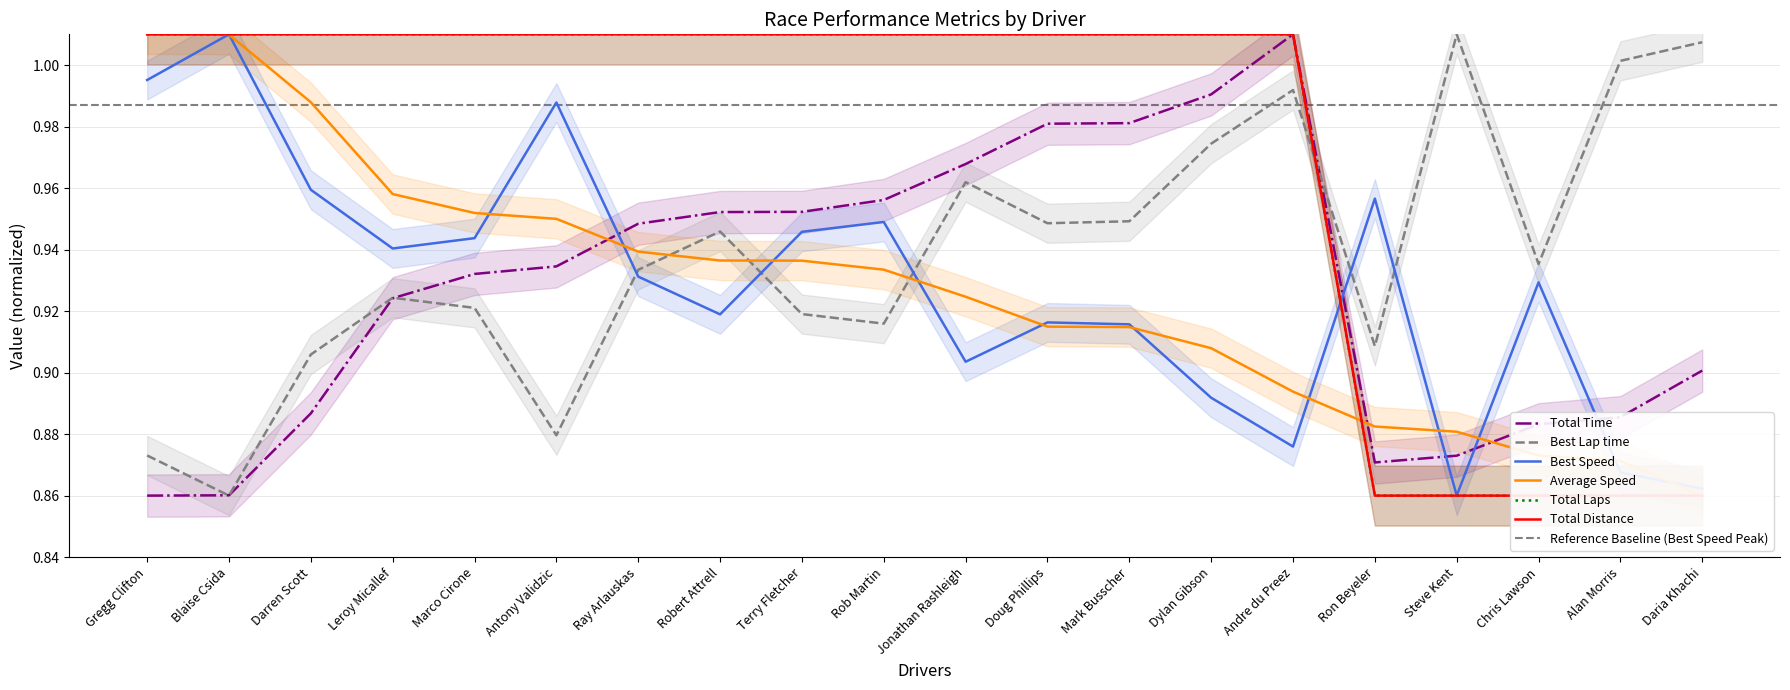

What is the difference between the Total Laps values at Chris Lawson and Mark Busscher?

0.2